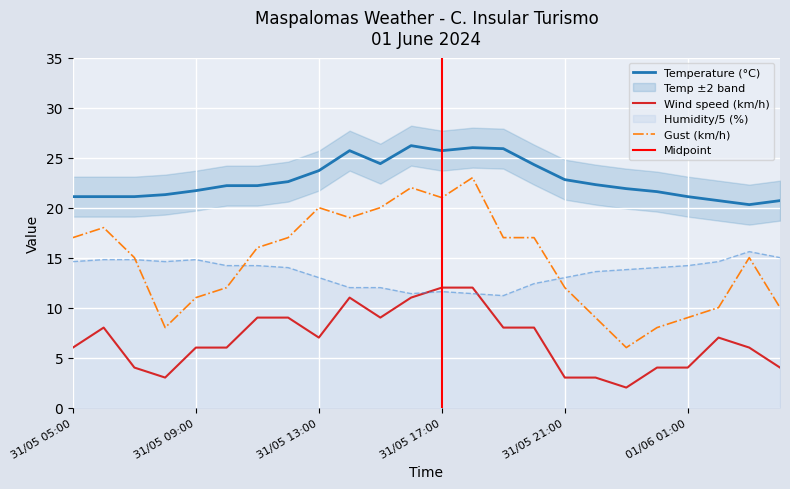

Which series has the largest total across all categories?

Temperature (°C)